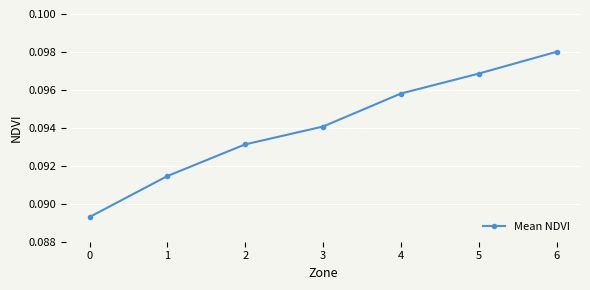

How many distinct data groups are displayed?

1